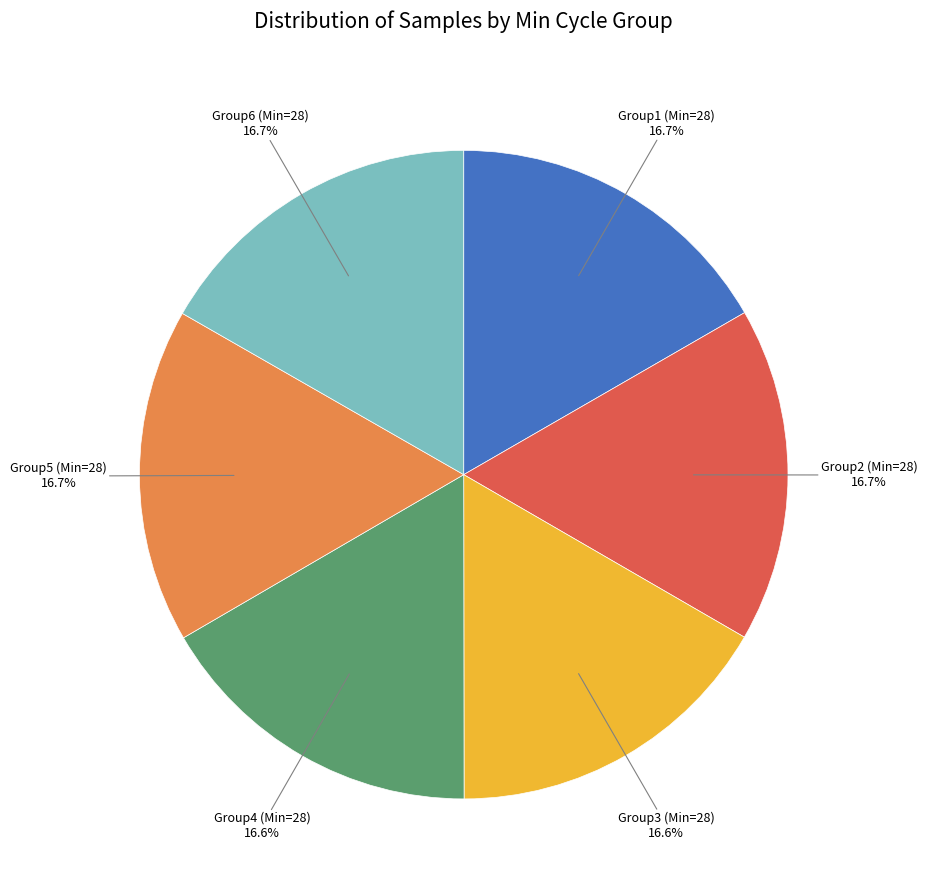

Is there a majority slice in this chart?

No